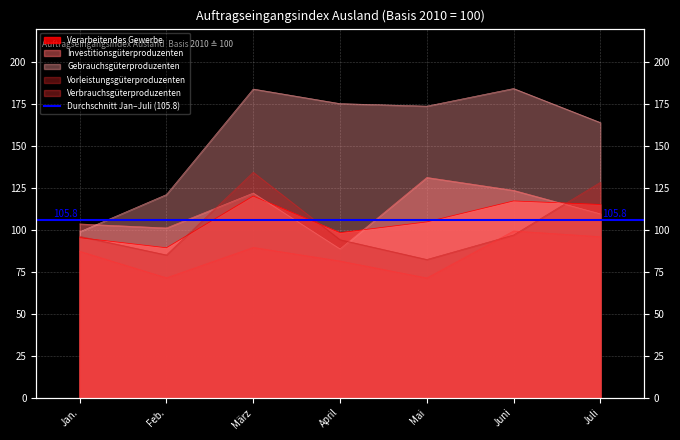

Rank the series by their maximum value, from lowest to highest.

Verbrauchsgüterproduzenten, Verarbeitendes Gewerbe, Investitionsgüterproduzenten, Vorleistungsgüterproduzenten, Gebrauchsgüterproduzenten